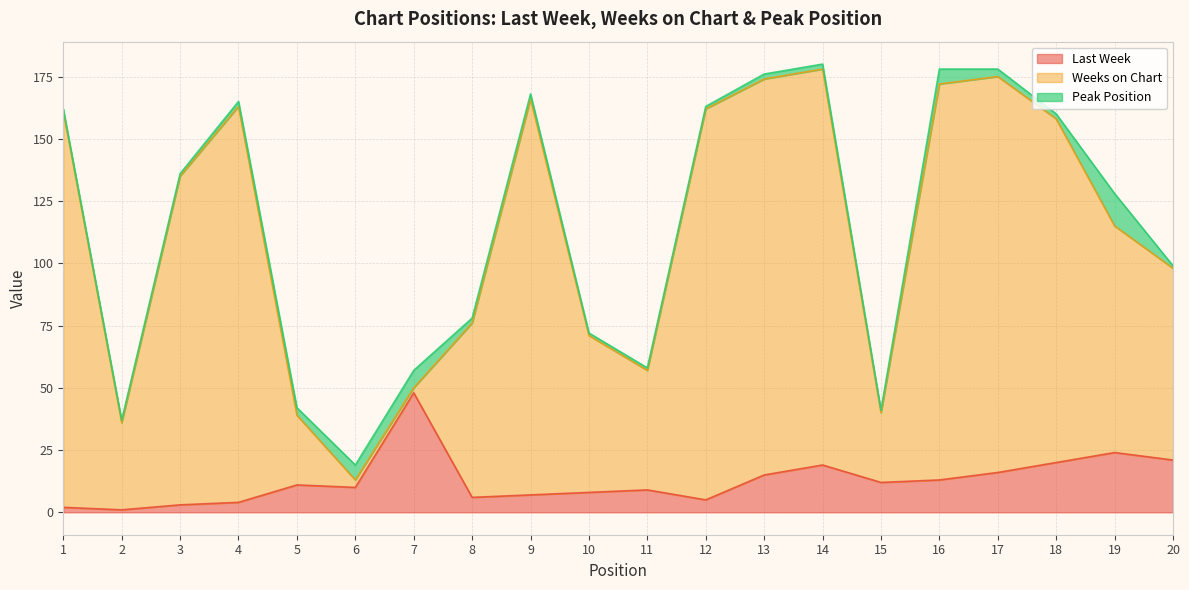

Which series has the largest total across all categories?

Weeks on Chart